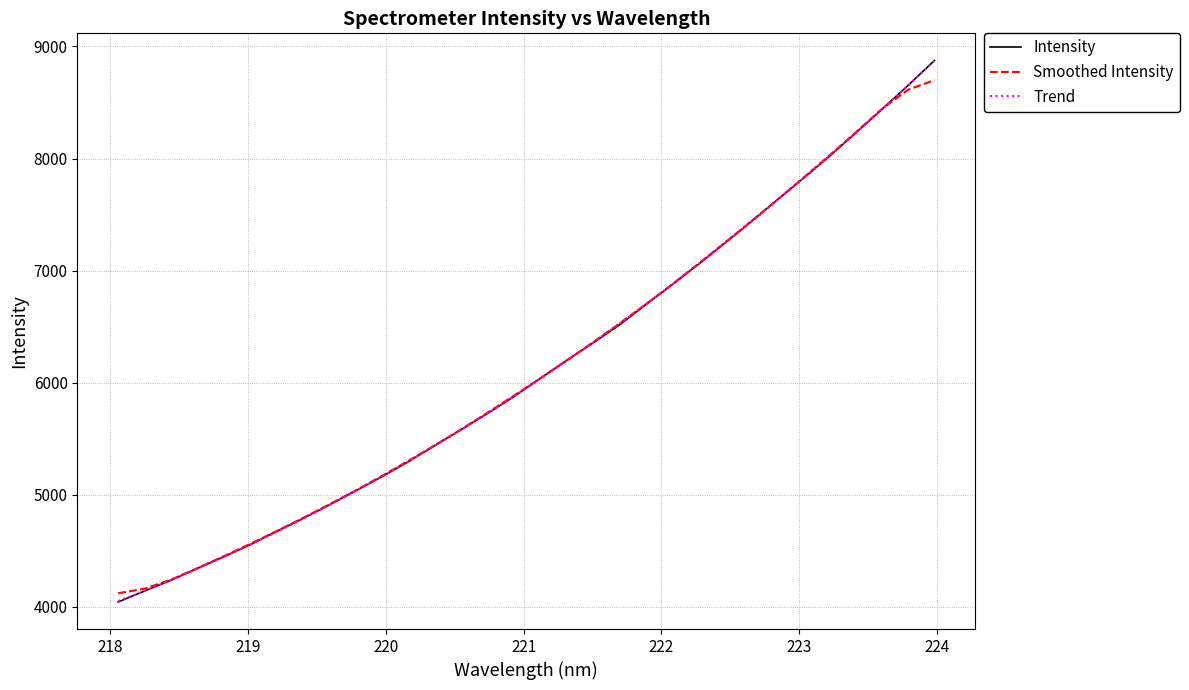

What is the highest value of the Smoothed Intensity series?

8699.6